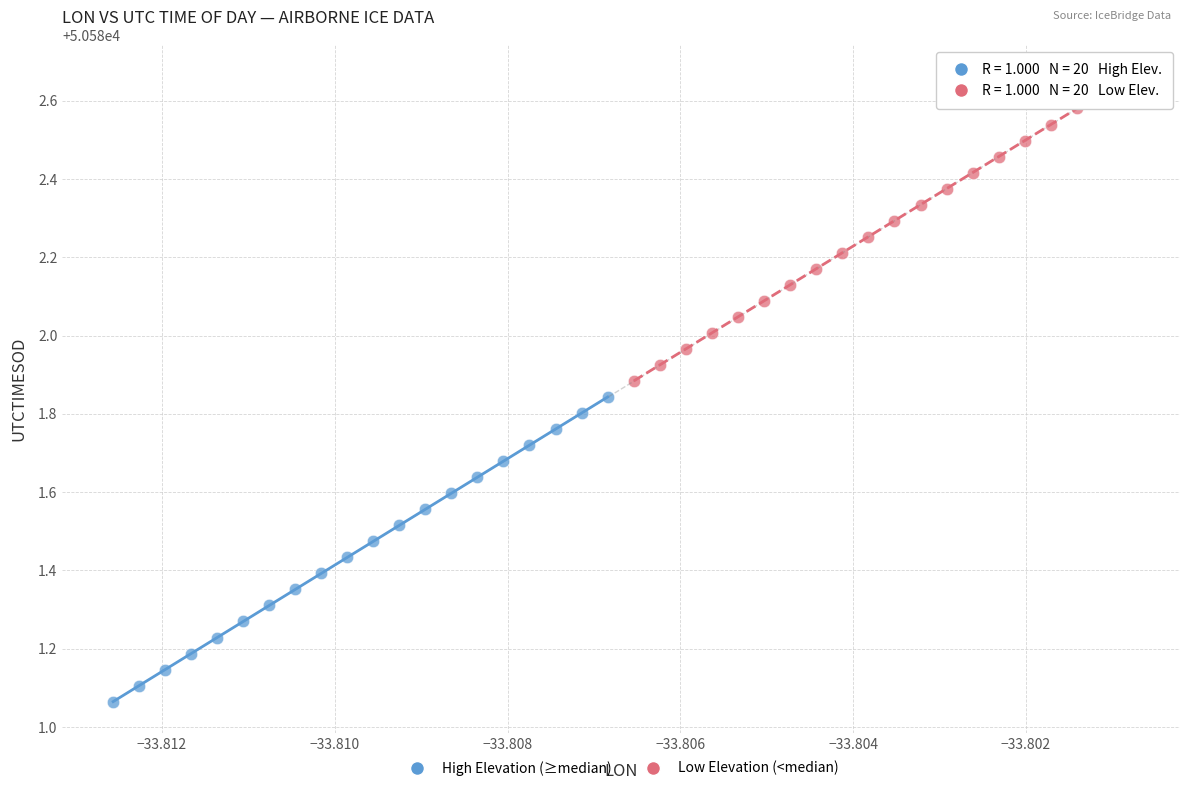

Which series contains the lowest Y value?

High Elevation (≥median)